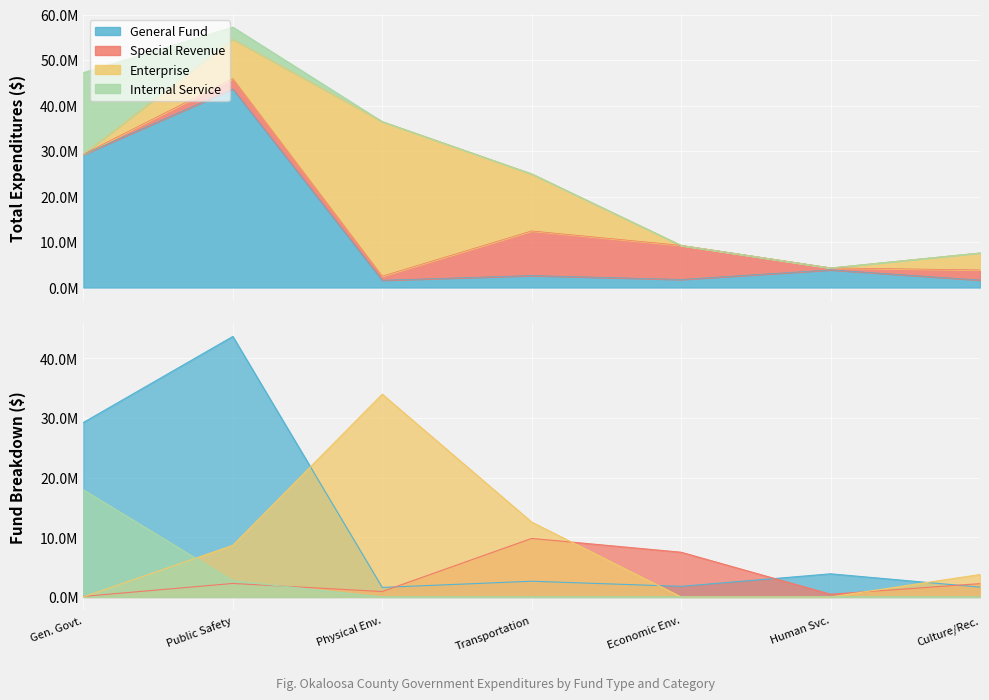

True or false: Internal Service and General Fund cross at least once.

False